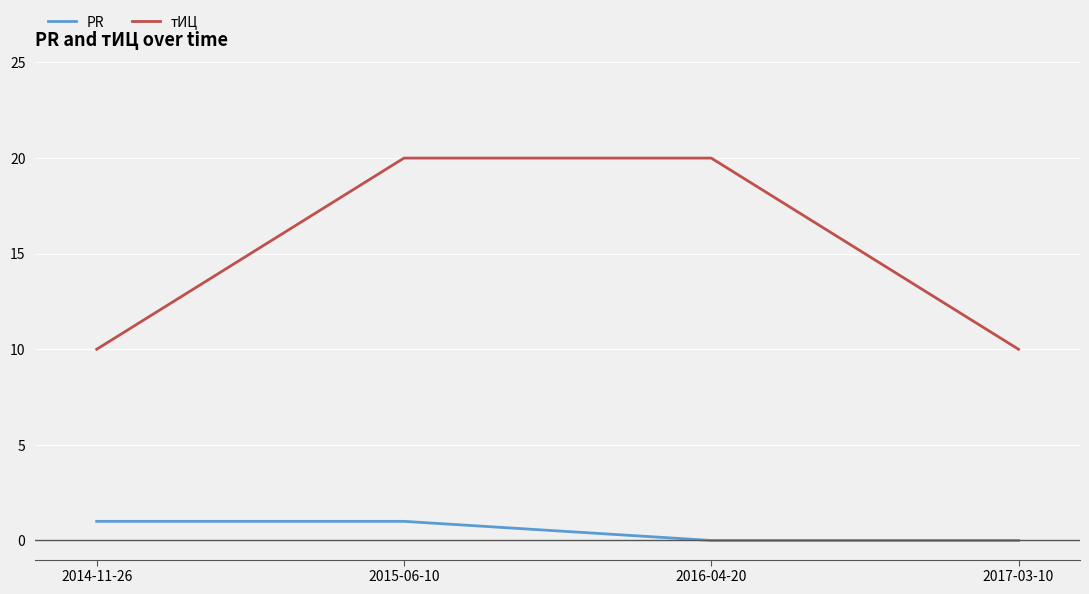

What is the difference between the maximum and minimum values in the тИЦ series?

10